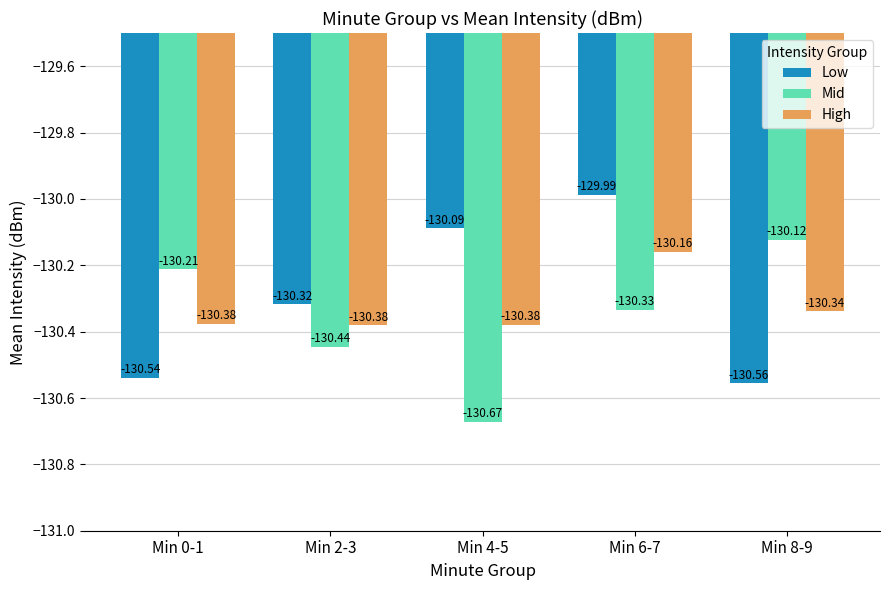

True or false: Low has a value of -220.1 at Min 0-1.

False